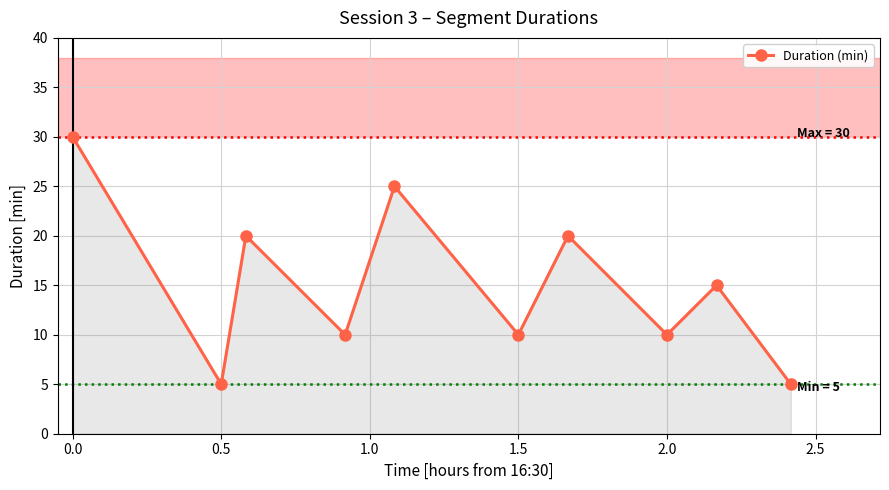

What is the value of the 6th point from the left?

10